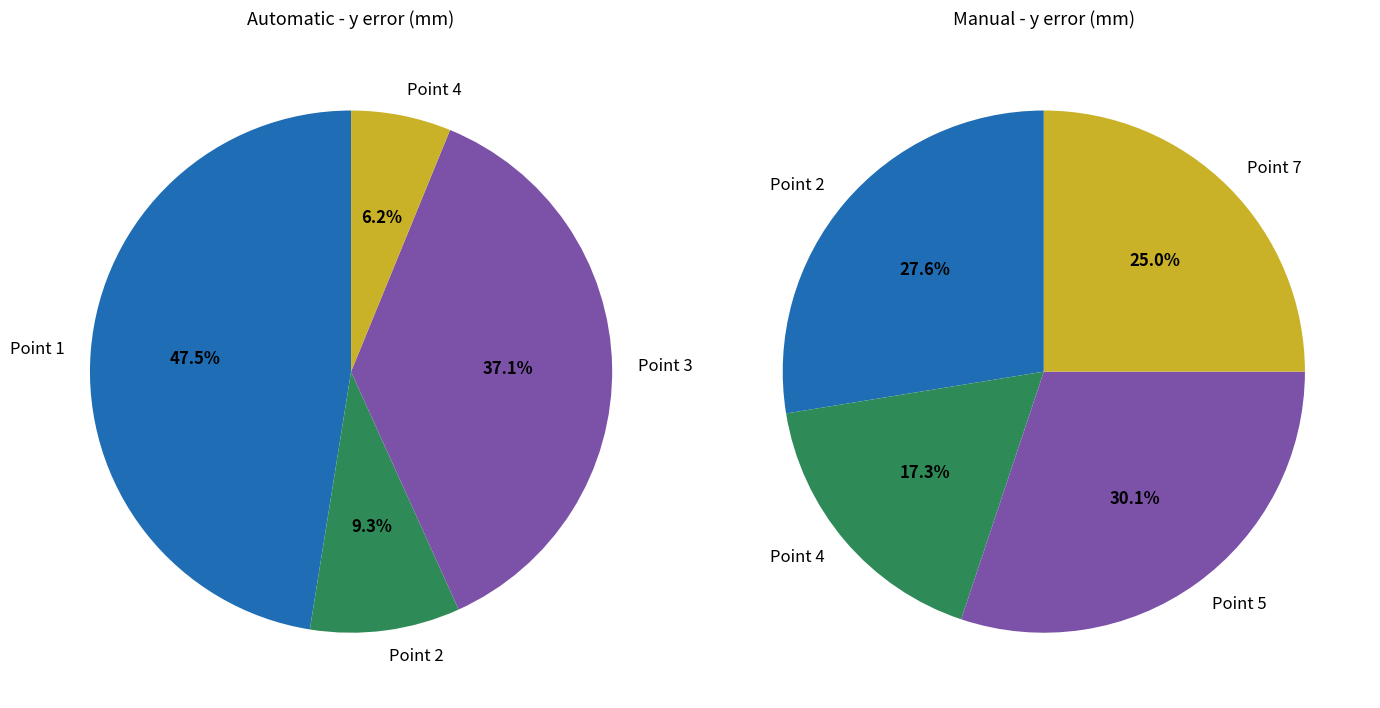

How many segments does this pie chart have?

4